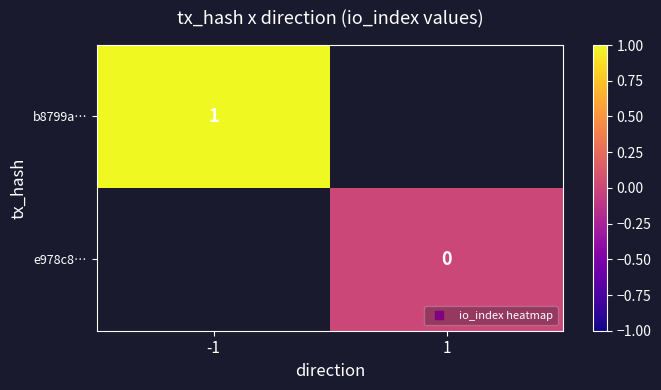

How many categories are shown in the chart?

2